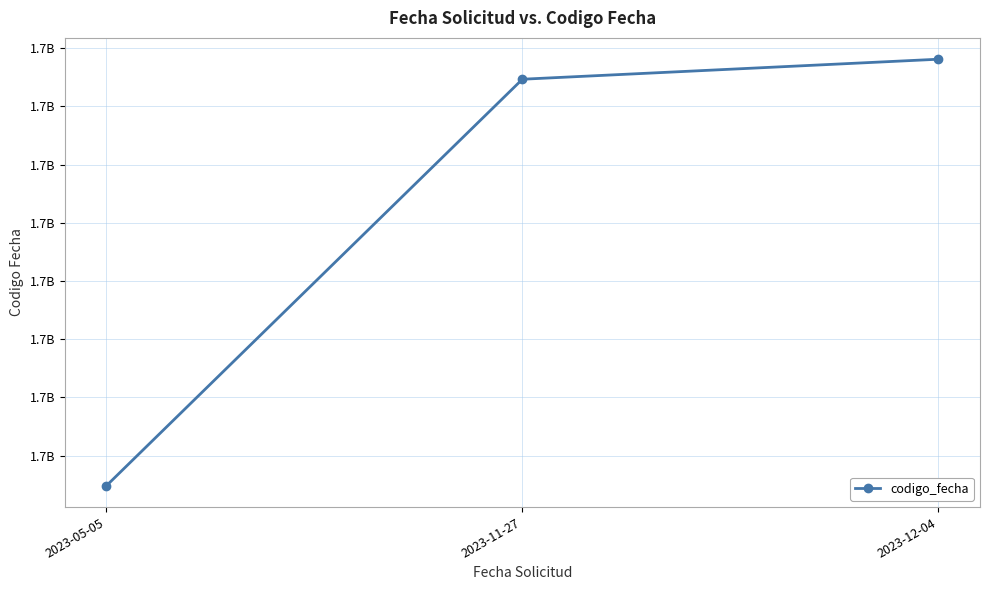

Reading left to right, list all the values displayed in this chart.

2023-05-05=1683705653	2023-11-27=1701168983	2023-12-04=1702028747